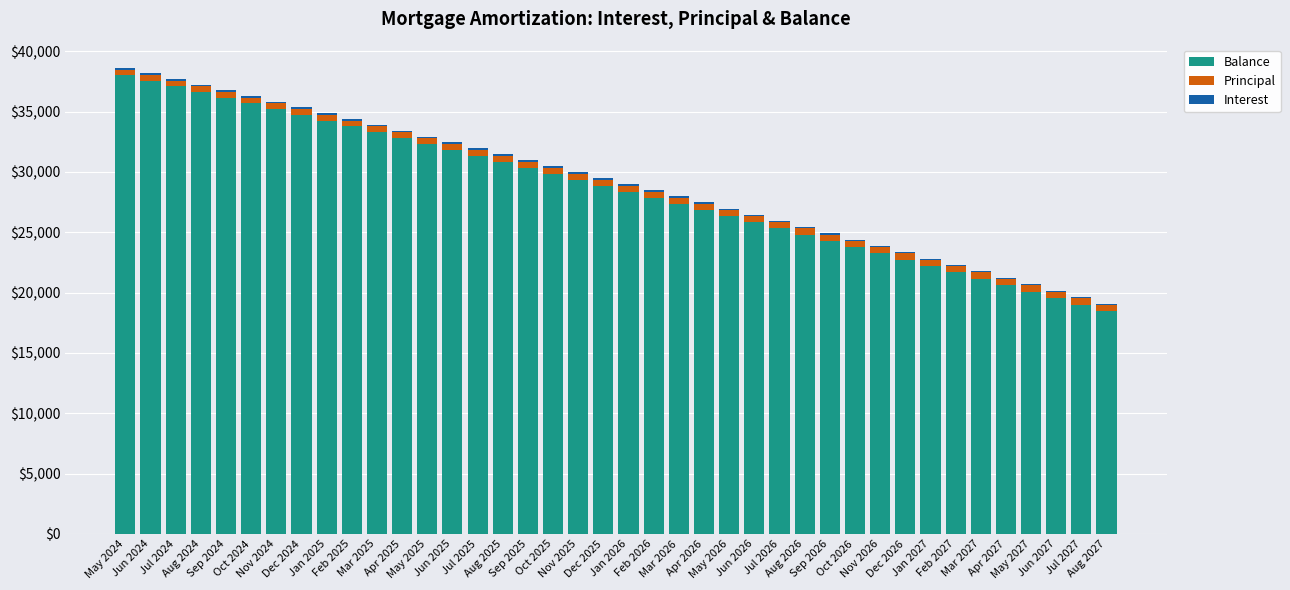

What is the total value across all series at Jan 2026?

28987.3